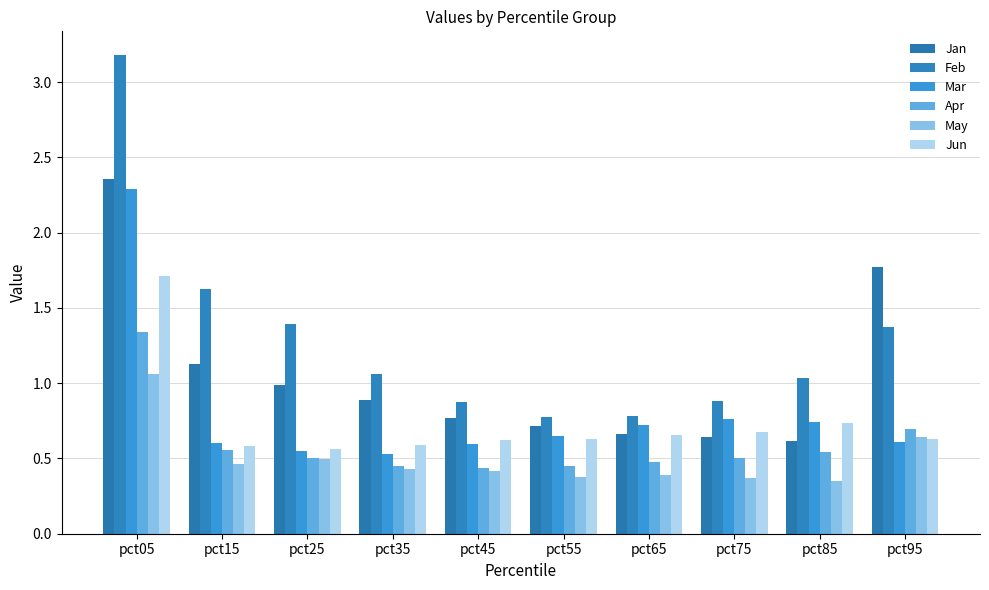

Are the bars grouped side by side (vs. stacked)?

Yes